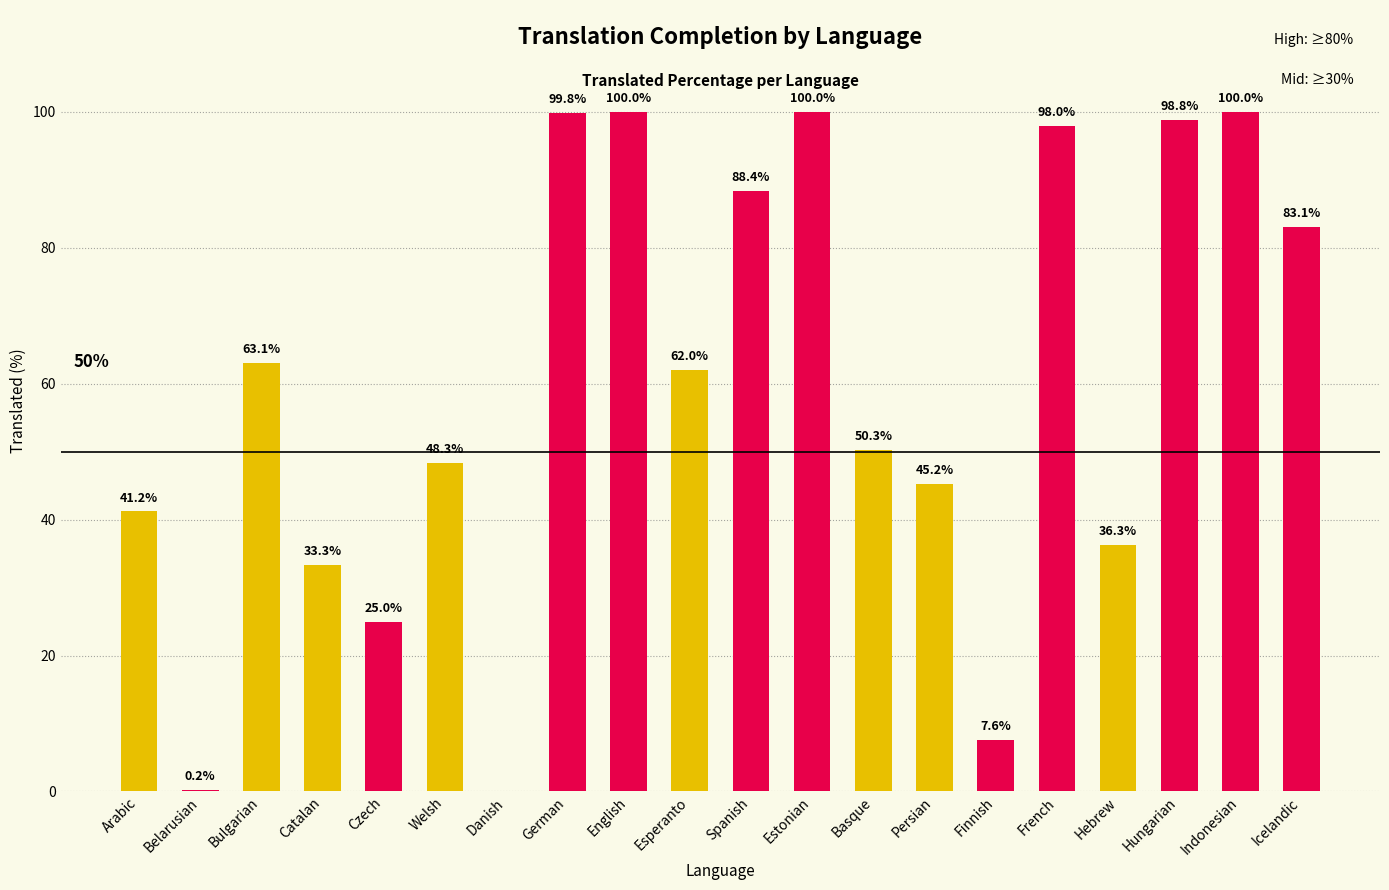

Between Estonian and Finnish, which is larger?

Estonian